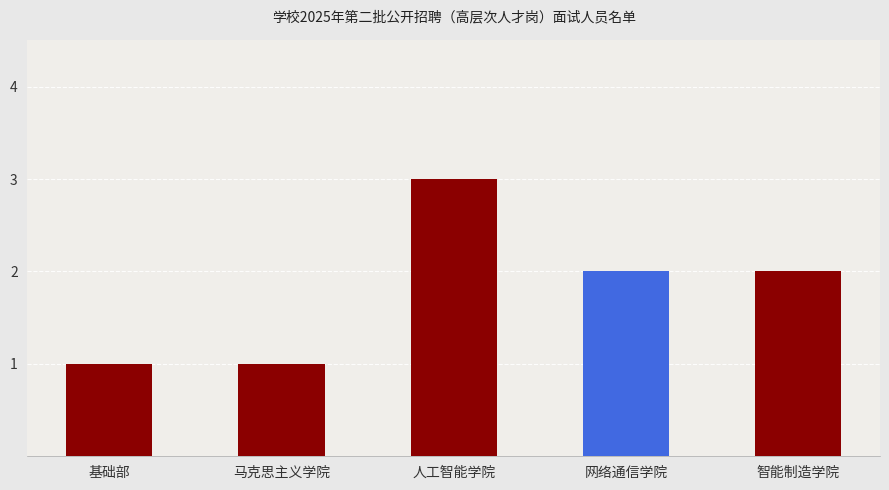

The chart shows a value of 2 at 网络通信学院. True or false?

True